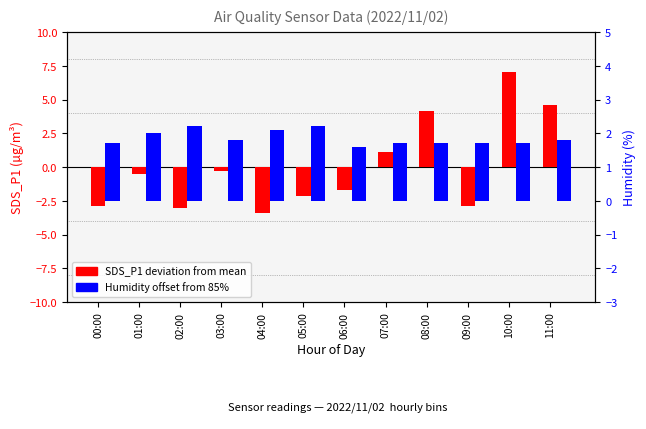

At how many categories does at least one series exceed -1?

12